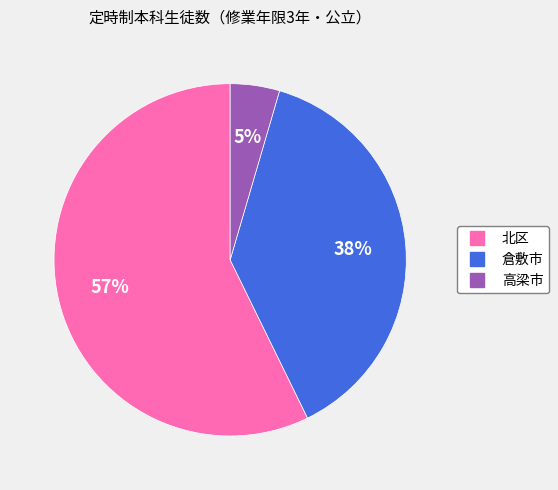

To the nearest percent, what is the combined percentage of 北区 and 高梁市?

62%